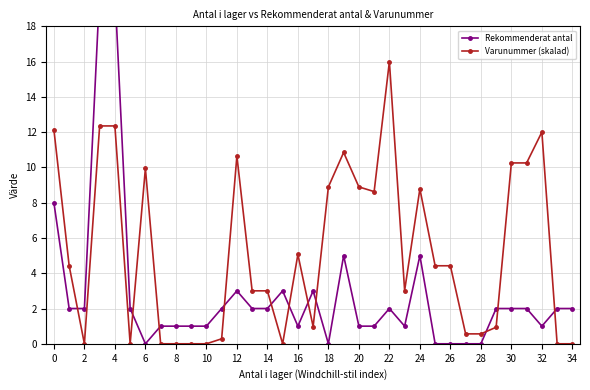

Count the number of data series in this chart.

2